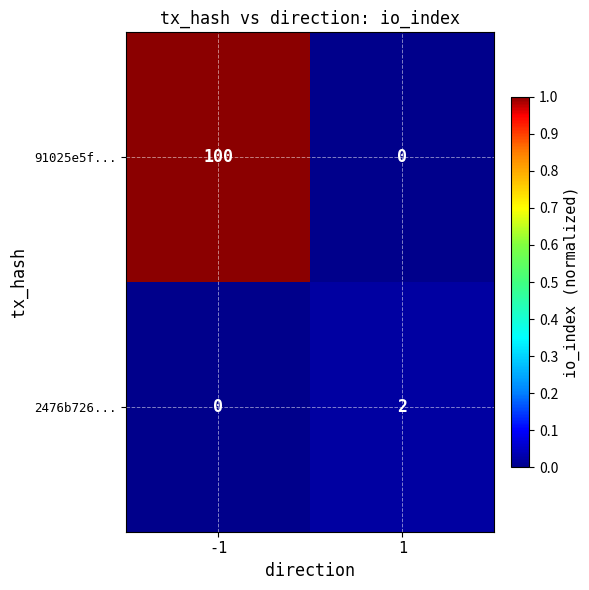

Which series has the largest range (max minus min)?

91025e5f...